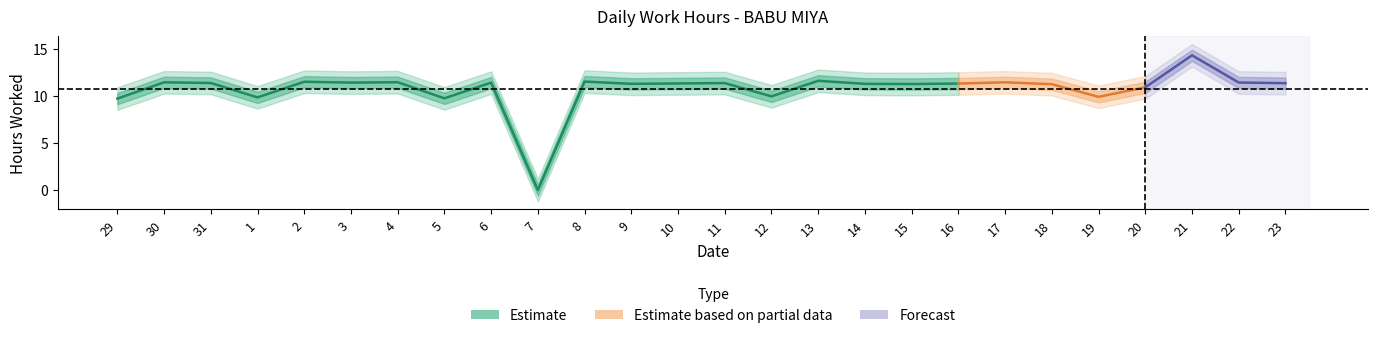

Rank the categories by value from lowest to highest.

7, 29, 5, 1, 19, 12, 20, 18, 15, 9, 14, 16, 10, 23, 11, 31, 3, 6, 22, 30, 17, 4, 2, 8, 13, 21